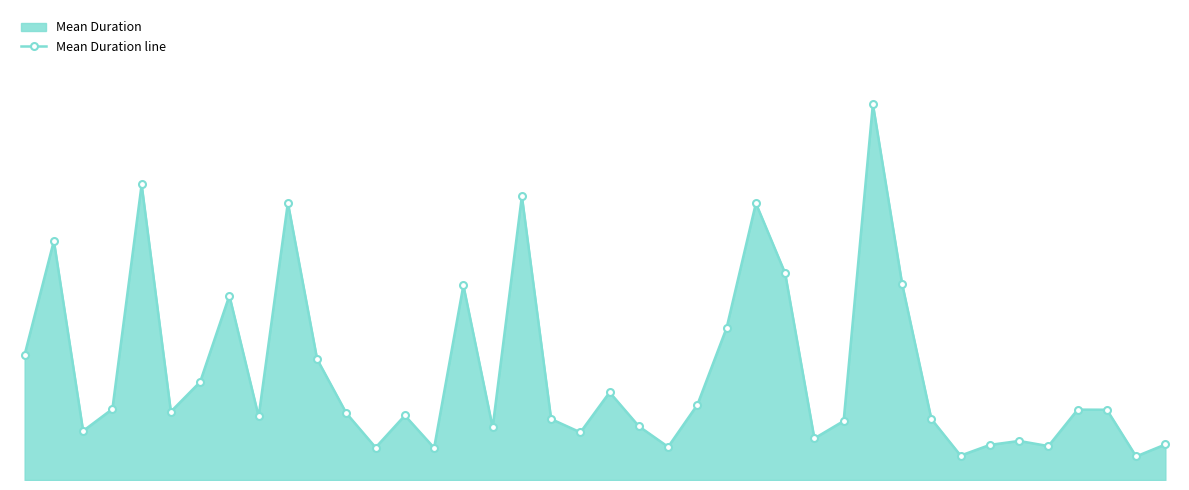

How many lines are shown in the chart?

1